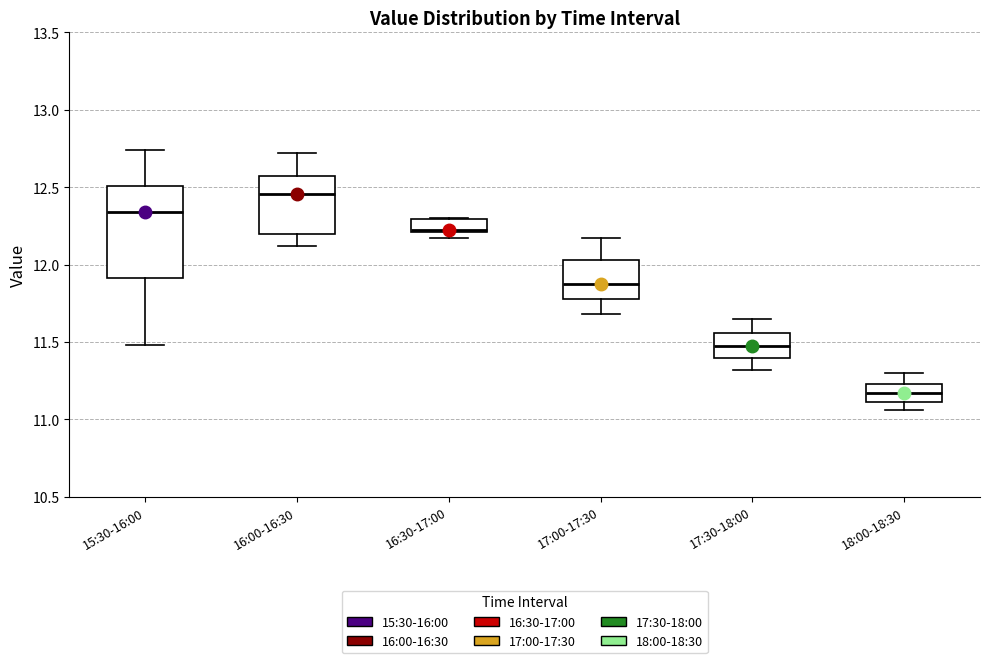

Reading left to right, read every box against the y-axis: the position of its median line, the range the box covers, and the ends of its whiskers. The values are not printed on the chart, so give them approximately, as read against the axis.

15:30-16:00: median 12.35, box 11.90 to 12.50, whiskers 11.50 to 12.75
16:00-16:30: median 12.45, box 12.20 to 12.60, whiskers 12.10 to 12.70
16:30-17:00: median 12.25, box 12.20 to 12.30, whiskers 12.15 to 12.30
17:00-17:30: median 11.90, box 11.80 to 12.05, whiskers 11.70 to 12.15
17:30-18:00: median 11.50, box 11.40 to 11.55, whiskers 11.30 to 11.65
18:00-18:30: median 11.15, box 11.10 to 11.25, whiskers 11.05 to 11.30